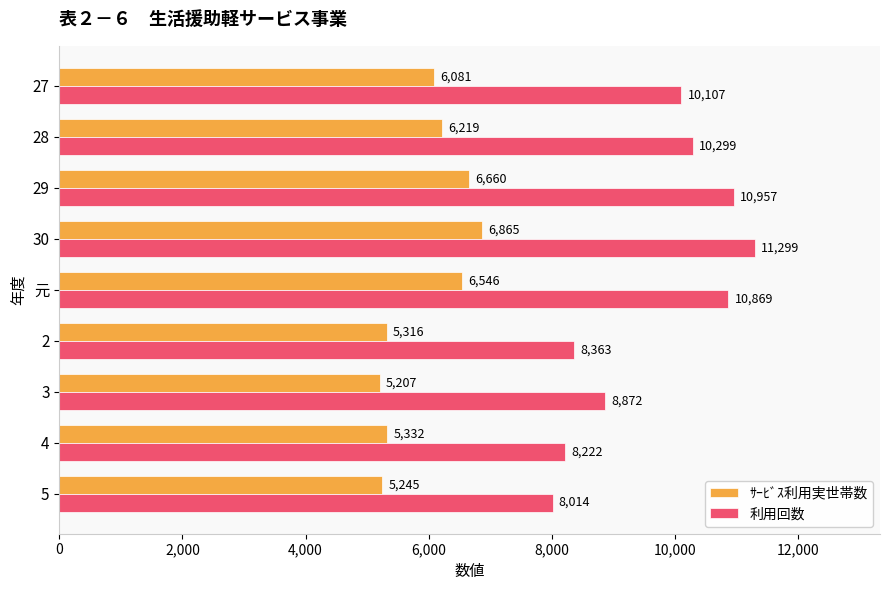

Which series changed the most between 2 and 5?

利用回数